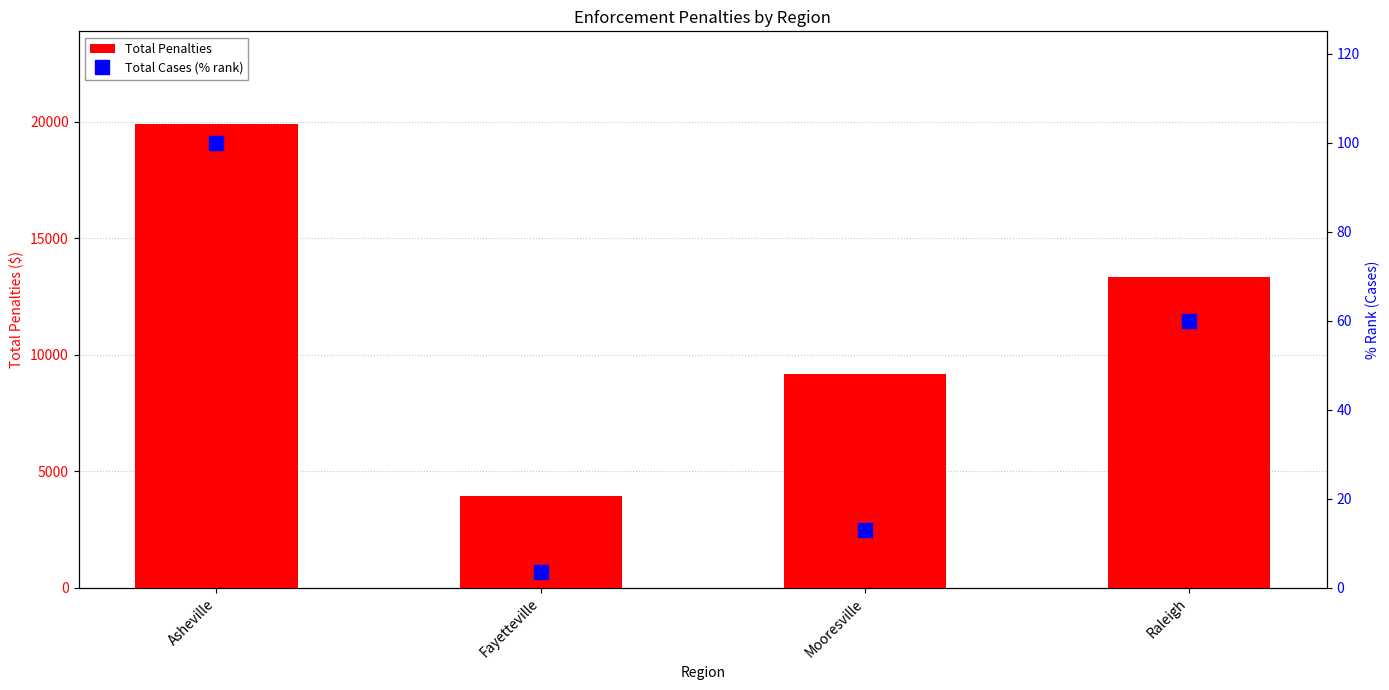

The Total Cases (% rank) series shows 172.3 at Asheville. True or false?

False